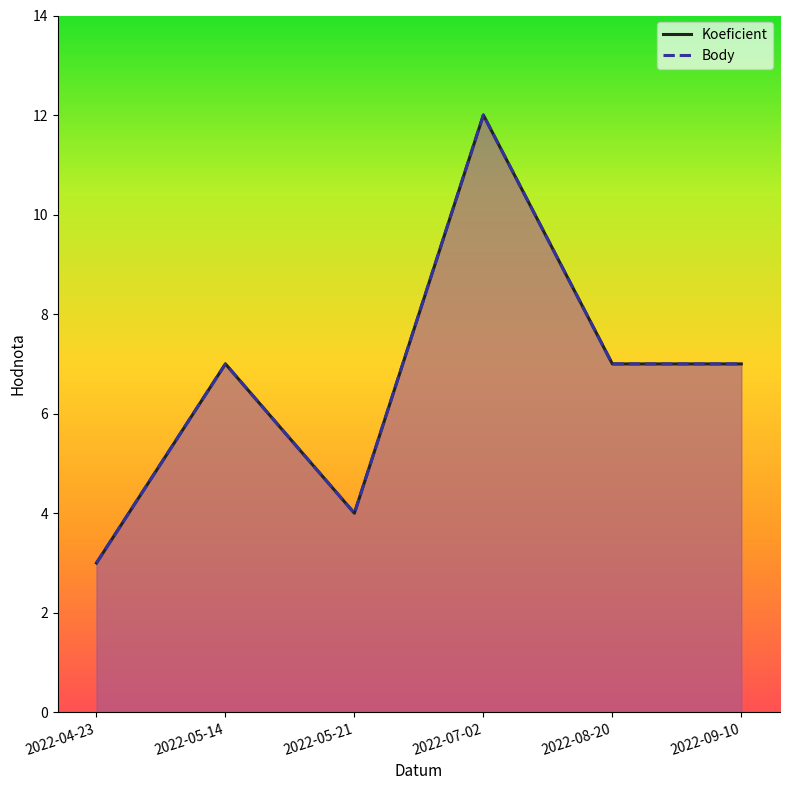

Which series has the widest spread of values?

Koeficient